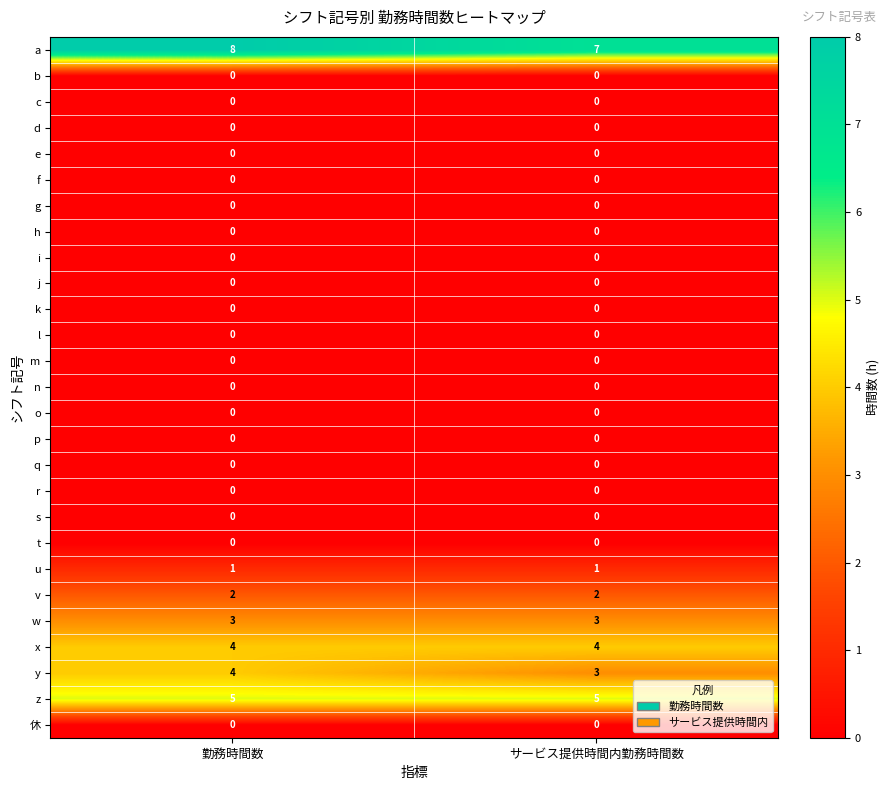

What is the greatest value displayed?

8